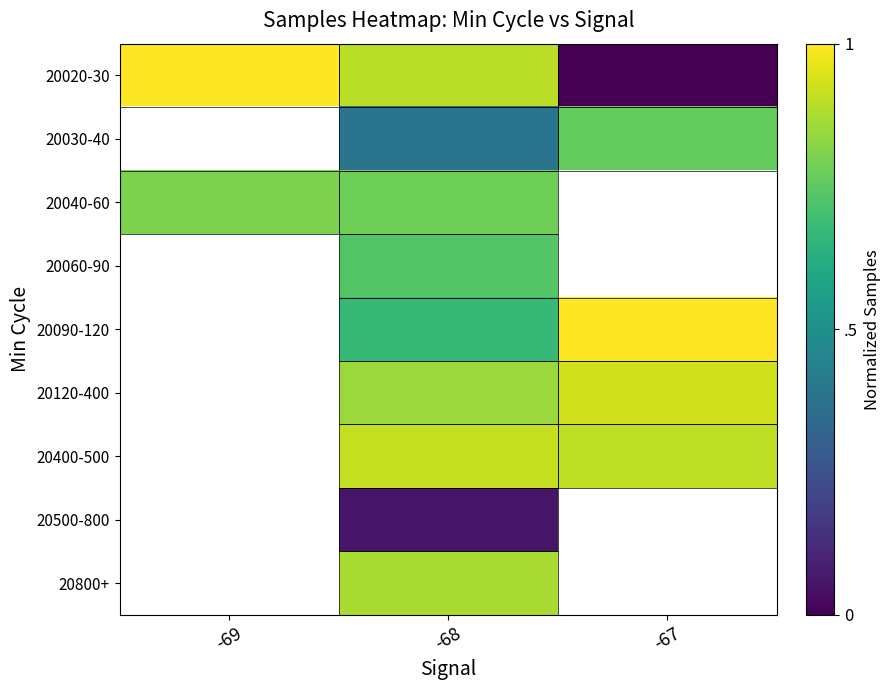

Is it true that 20040-60 equals 0.8 at -68?

True